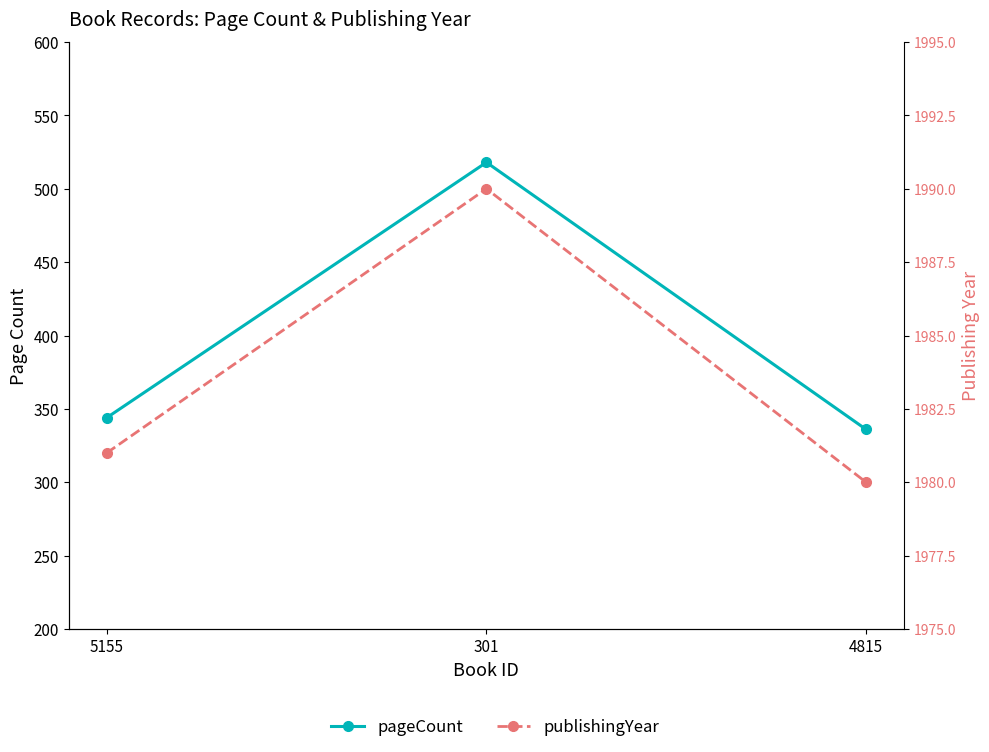

How many lines are shown in the chart?

2